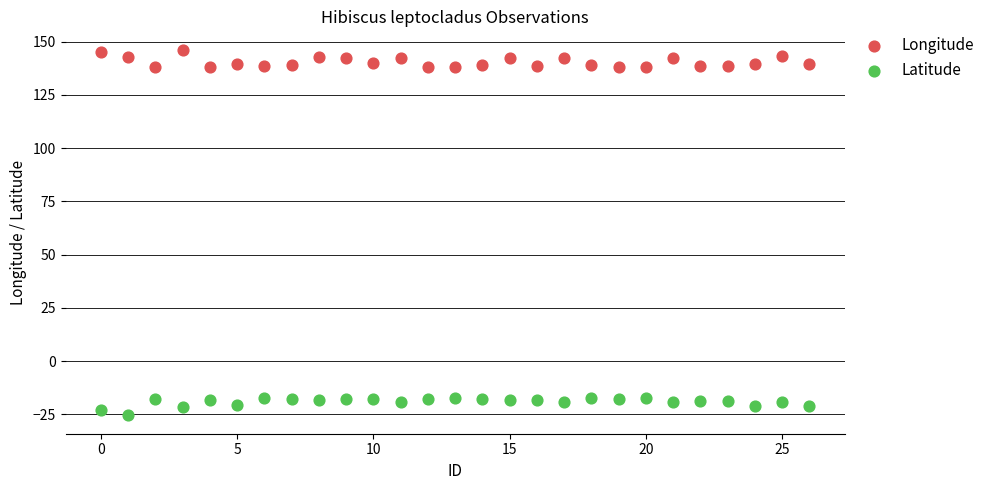

Which series reaches the minimum Y coordinate?

Latitude